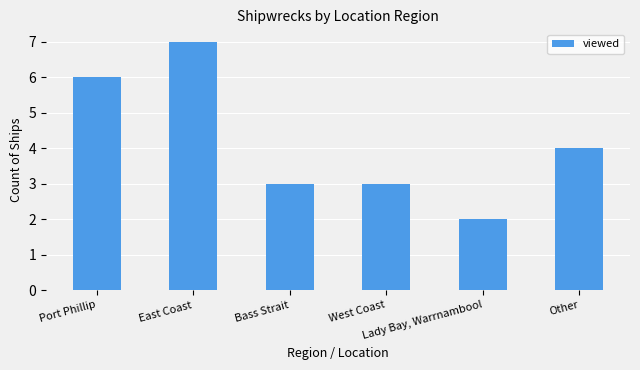

What is the value of the 3rd bar from the left?

3